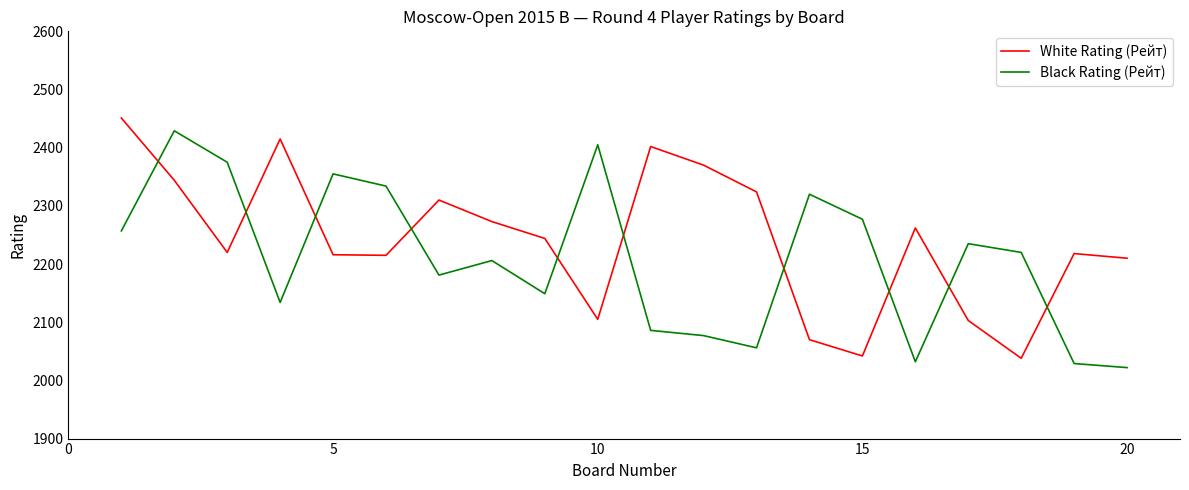

What are all the series names shown in the legend?

White Rating (Рейт), Black Rating (Рейт)